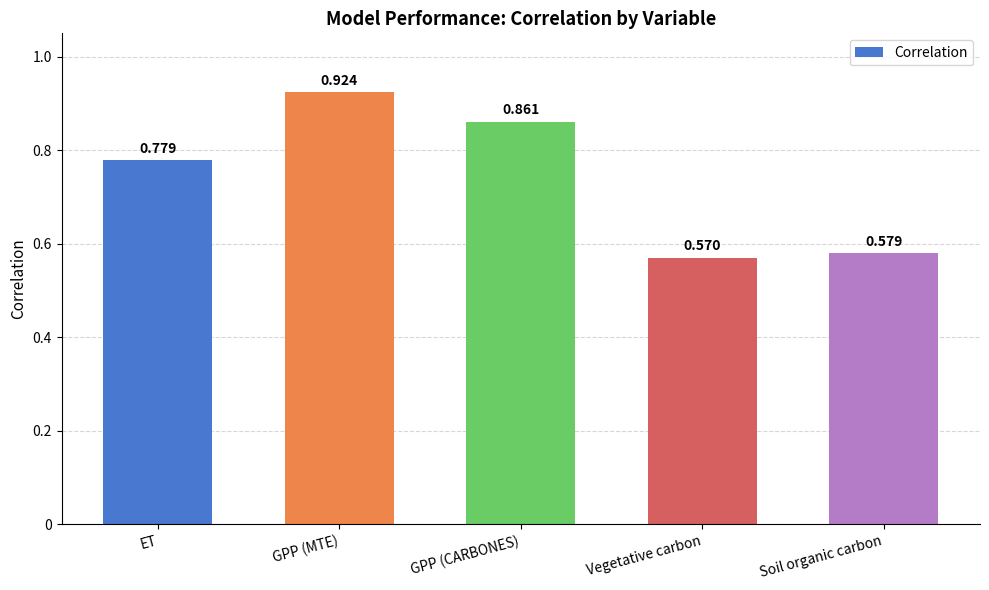

What is the change in value from GPP (MTE) to Soil organic carbon?

-0.3